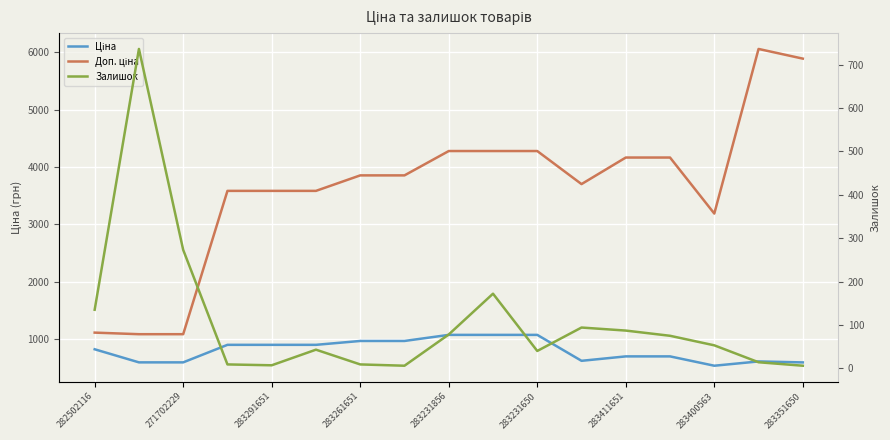

True or false: Ціна and Доп. ціна intersect in this chart.

False